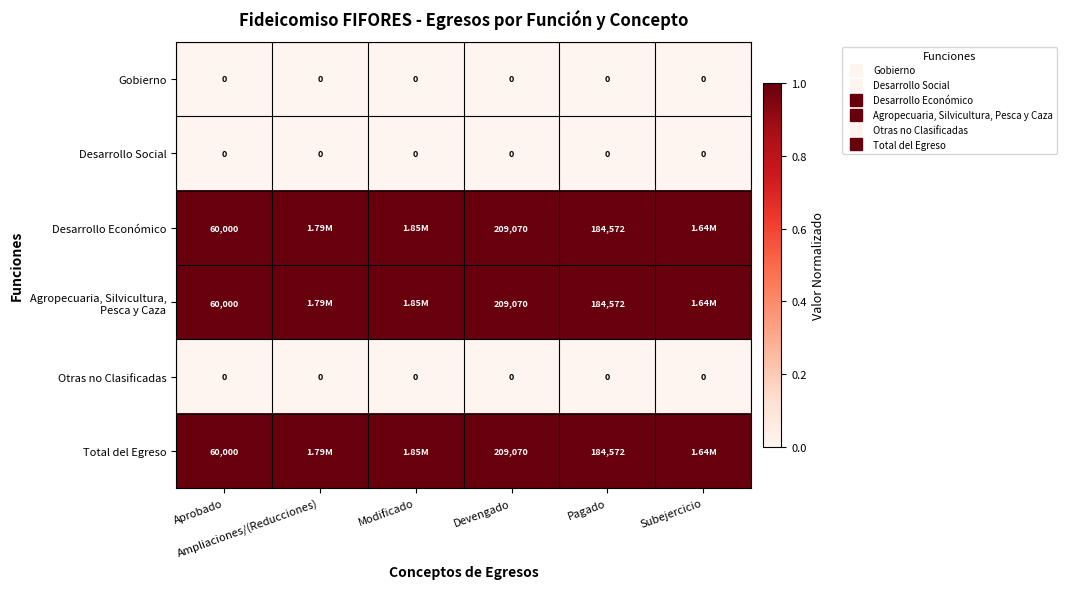

What is the highest value of the Agropecuaria, Silvicultura, Pesca y Caza series?

1